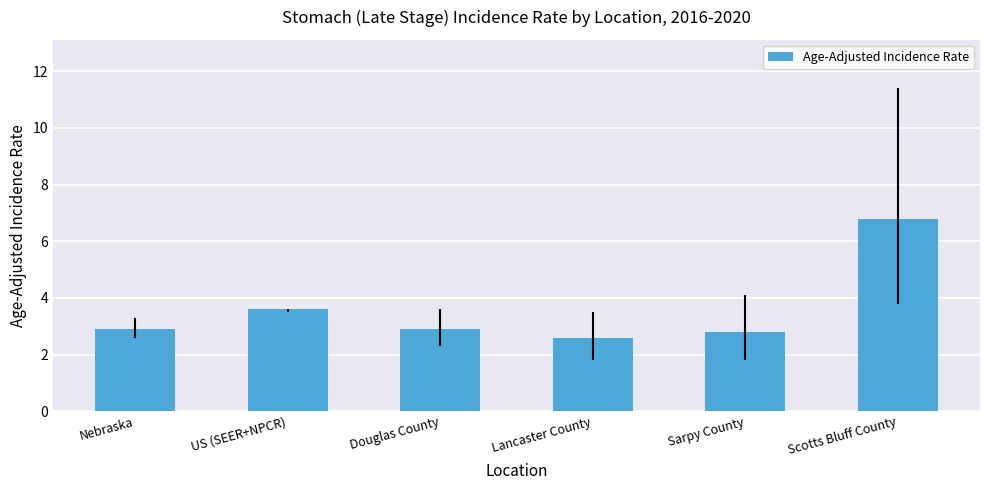

What is the difference between the second highest and minimum values?

1.0